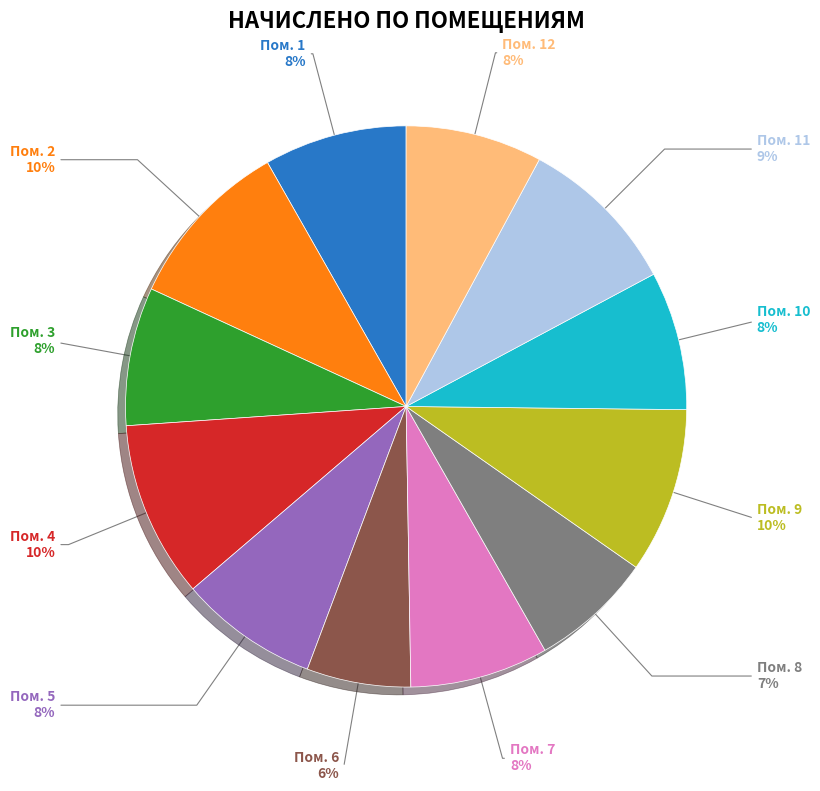

True or false: 6 accounts for 6% of the total.

True